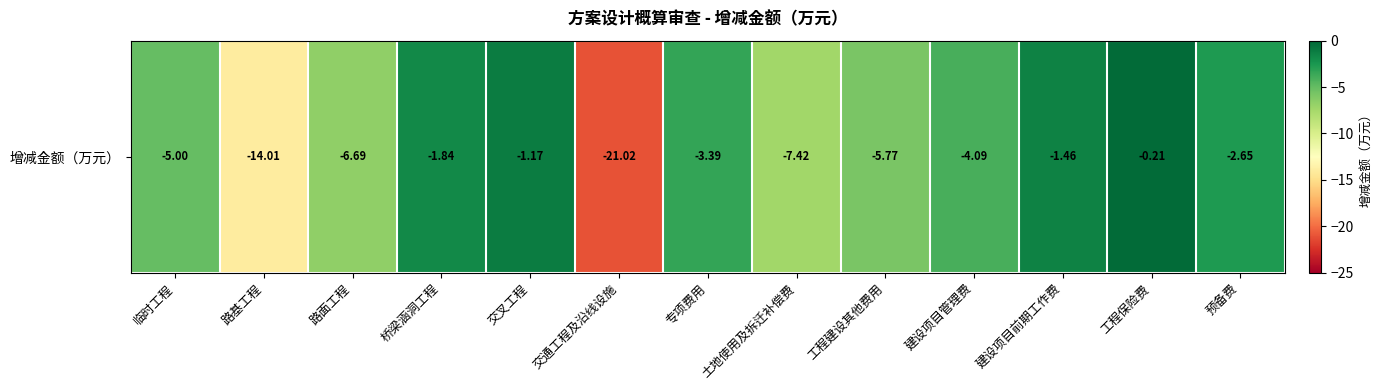

Which category has the highest value across all series?

工程保险费